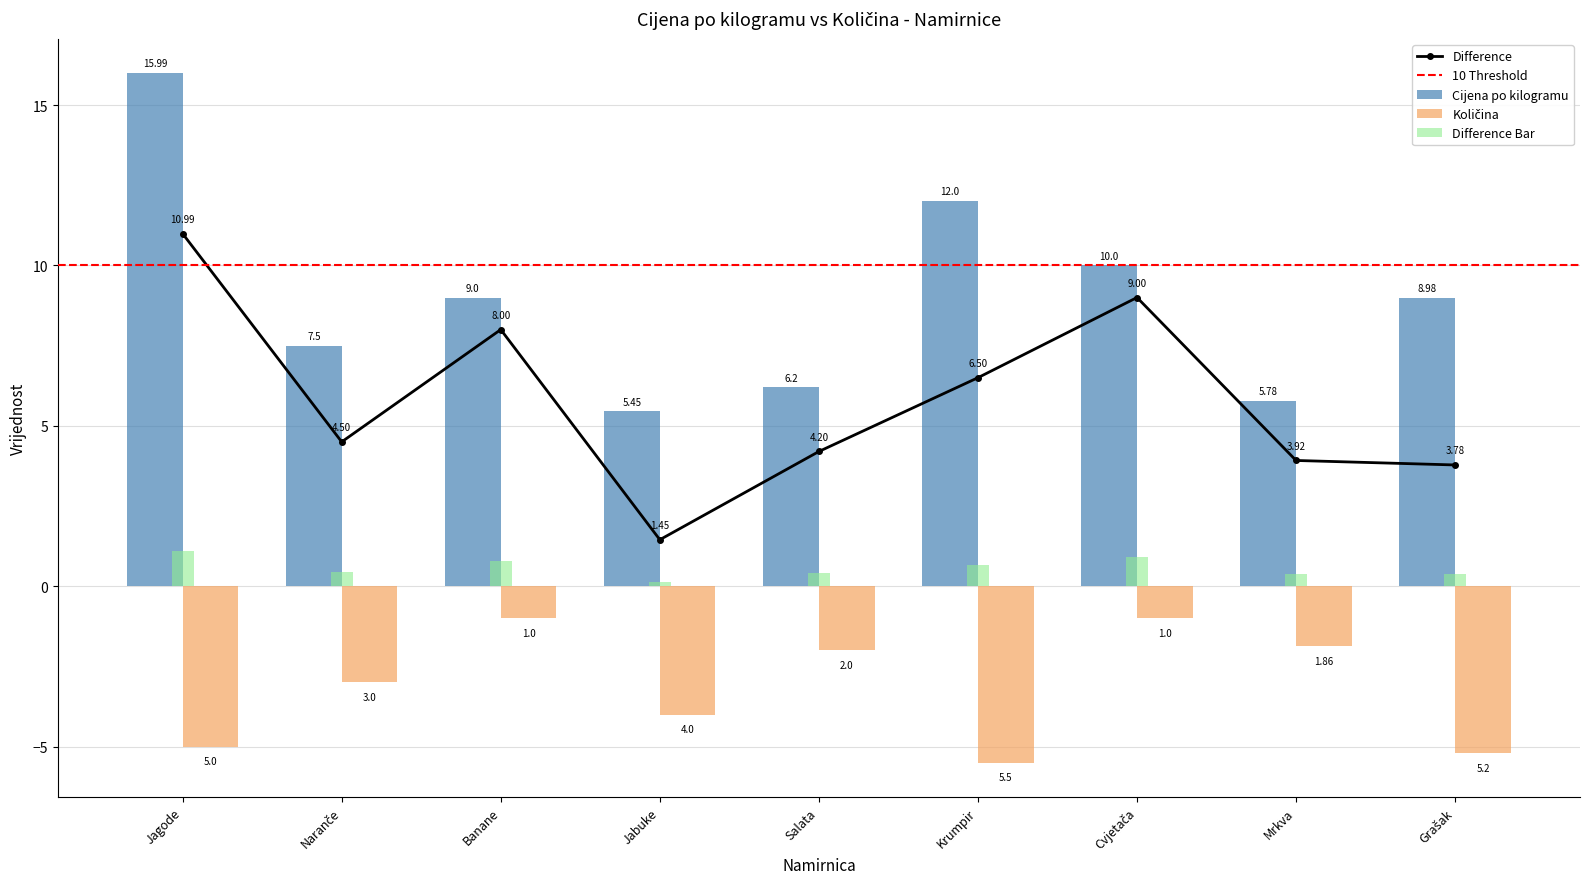

What is the sum of the Cijena po kilogramu values at Cvjetača and Jagode?

26.0